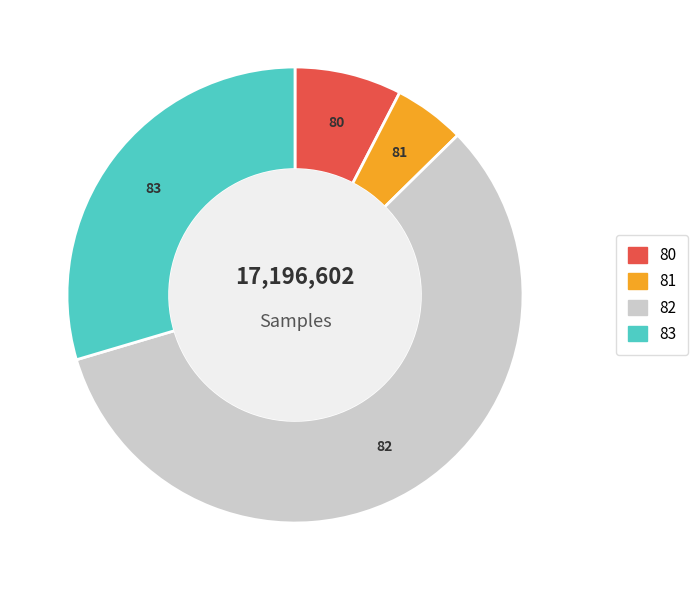

Does any single category account for the majority?

Yes